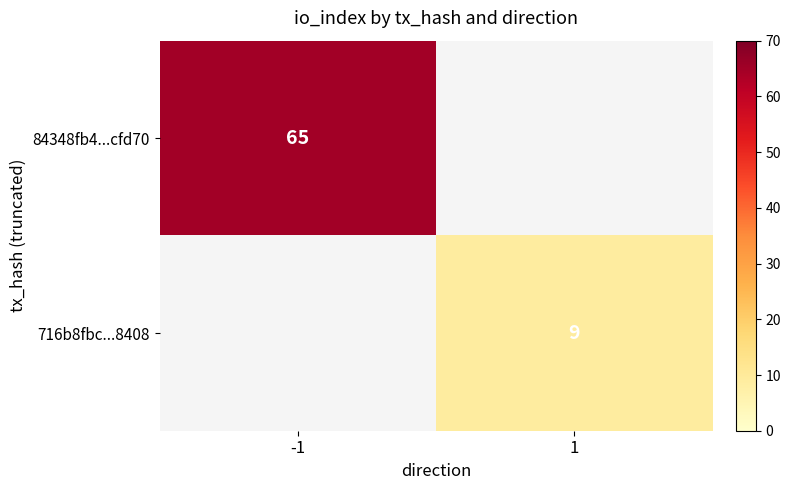

The value of 84348fb4...cfd70 at -1 is 32. True or false?

False